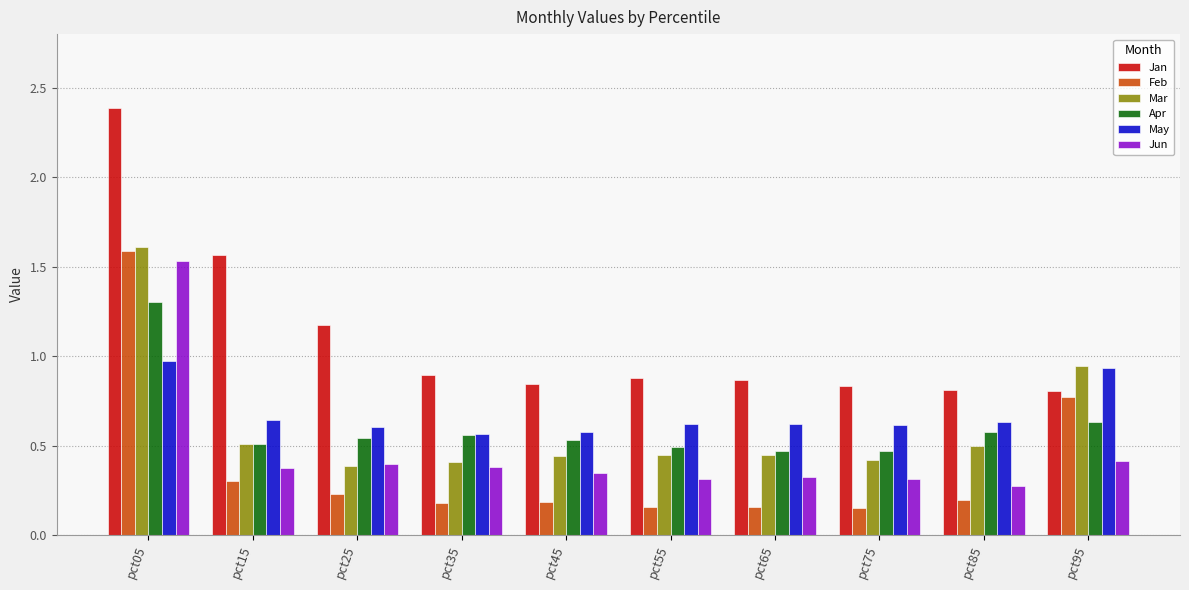

What is the difference between the highest and lowest values at pct05?

1.4